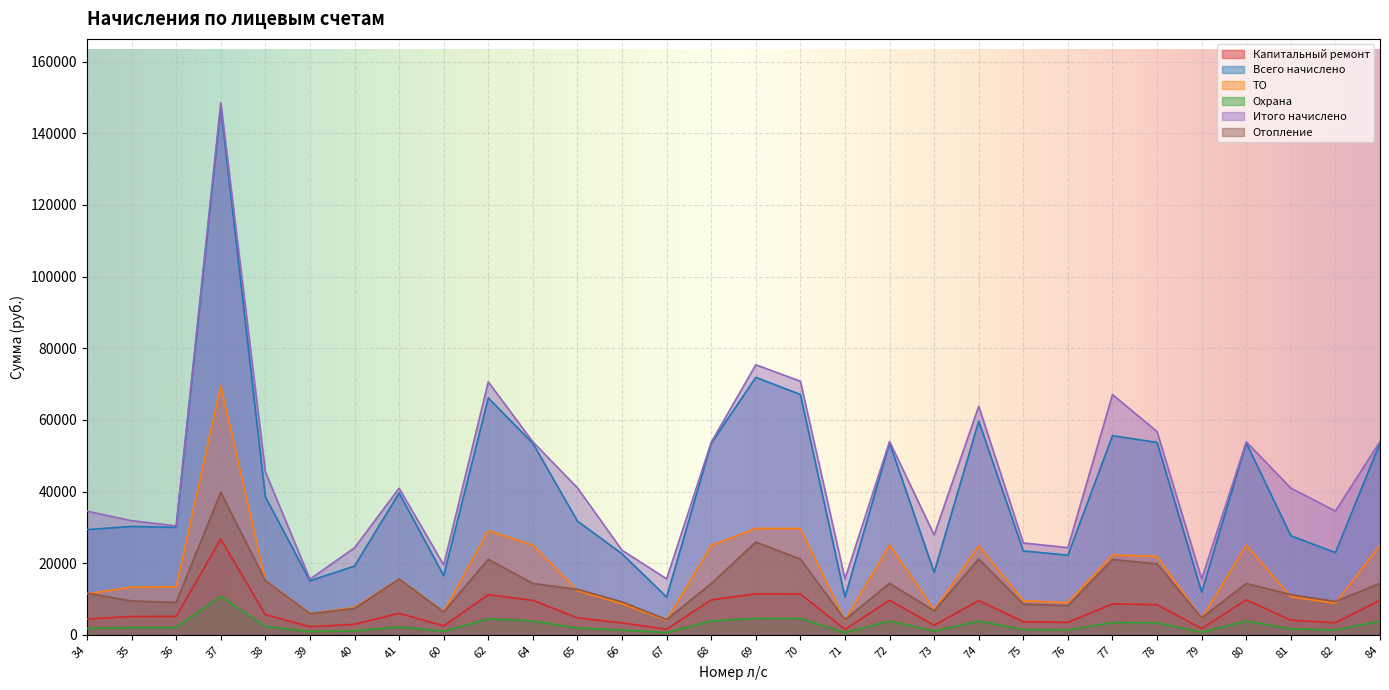

What is the greatest value displayed?

148541.2